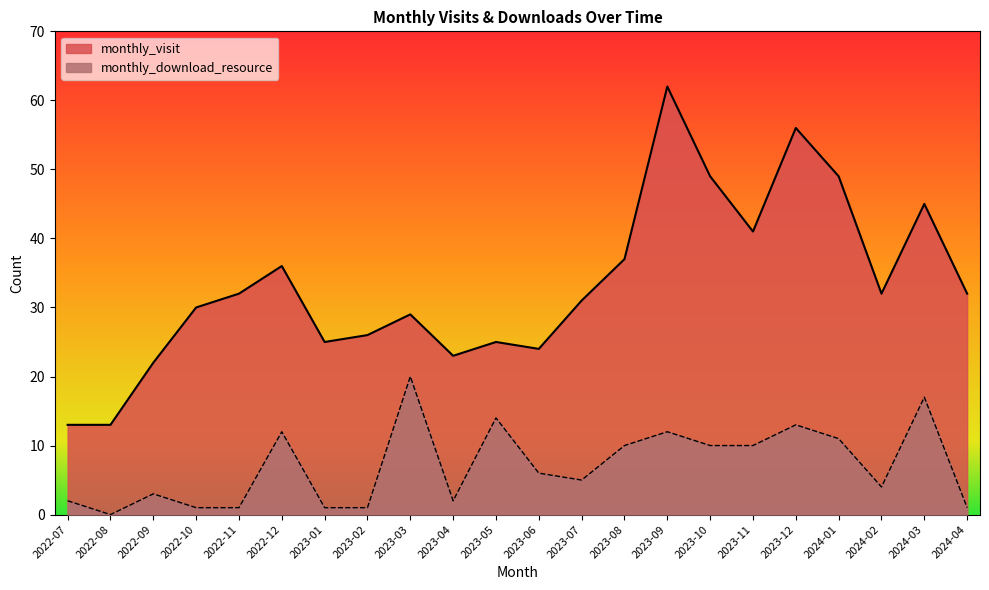

In monthly_visit, how many points are lower than both neighbors (excluding endpoints)?

5